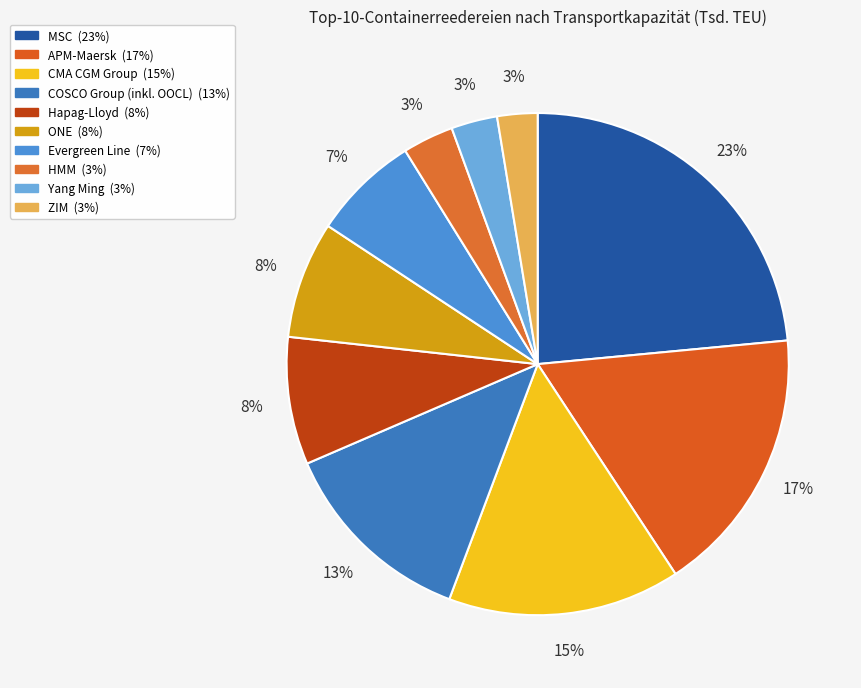

Is it true that Hapag-Lloyd is 8% of the pie?

True